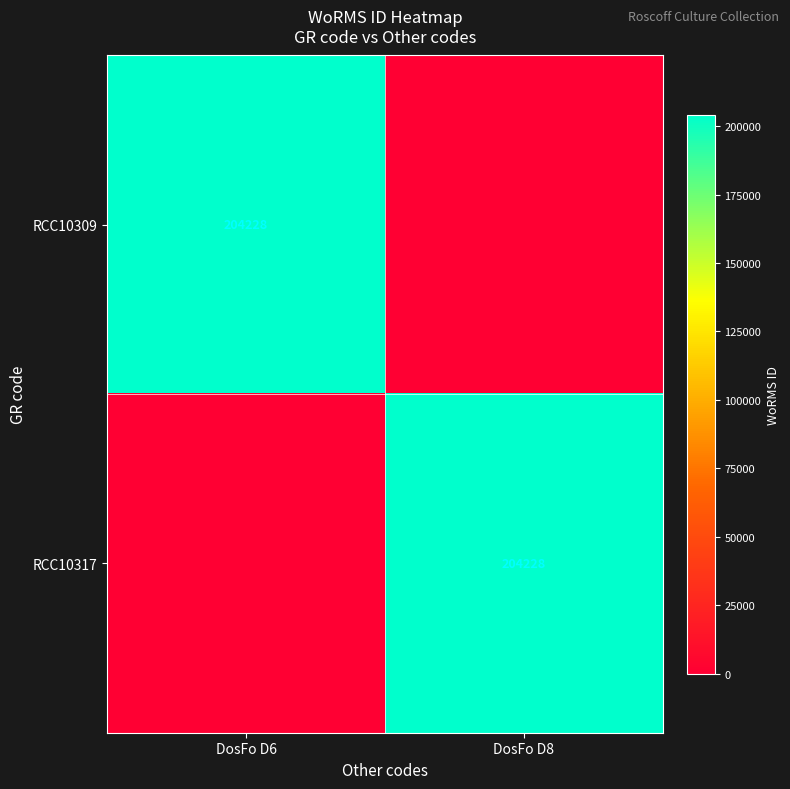

The value of RCC10309 at DosFo D6 is 204228. True or false?

True